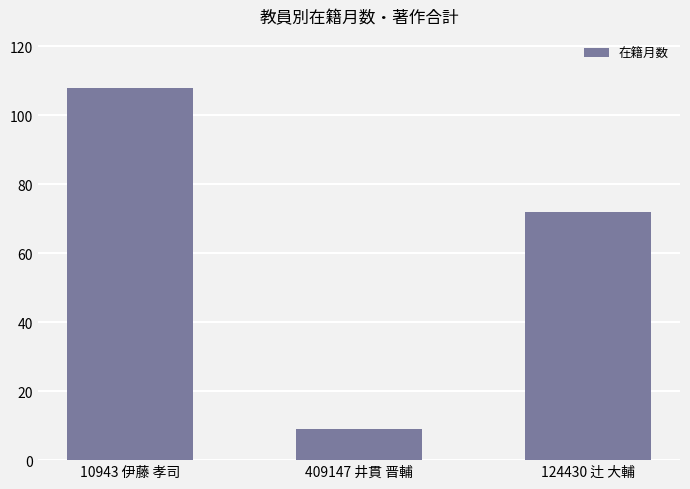

What value does the data have at 409147 井貫 晋輔, to the nearest 10?

10